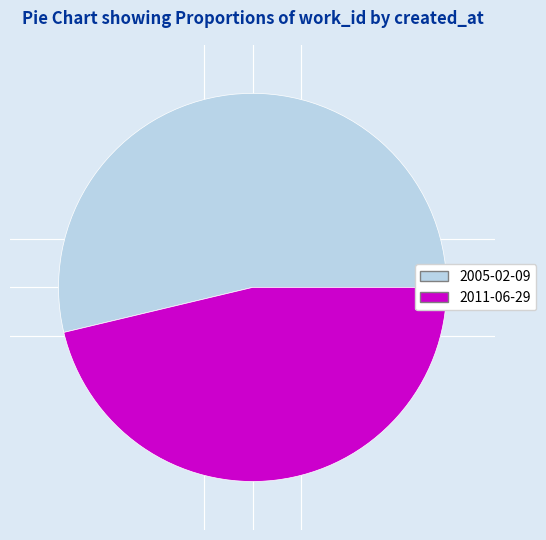

Combined, do 2005-02-09 and 2011-06-29 account for over 50%?

Yes